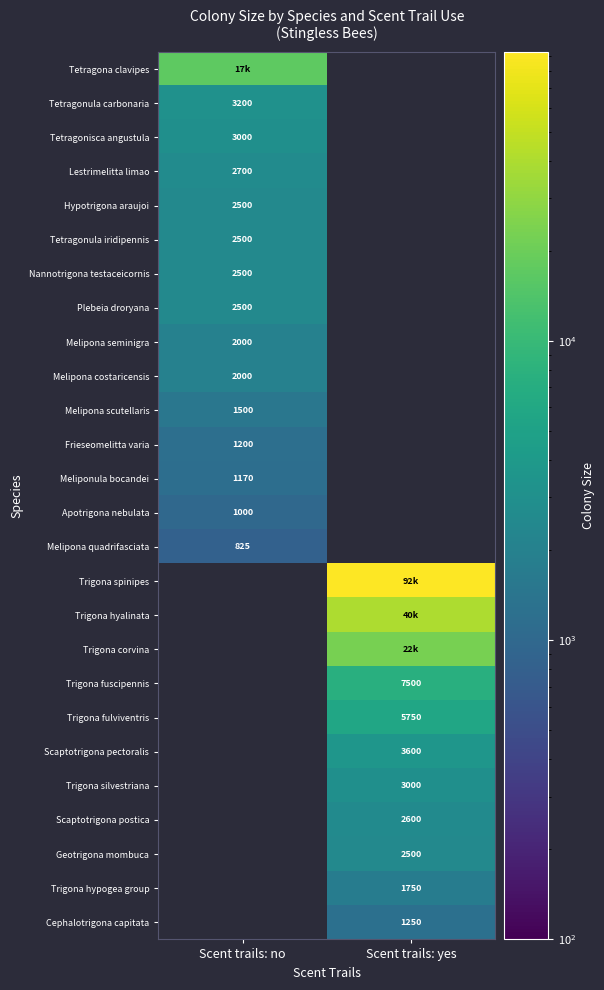

Is the value of Meliponula bocandei at Scent trails: no greater than the value of Trigona hypogea group at Scent trails: yes?

No